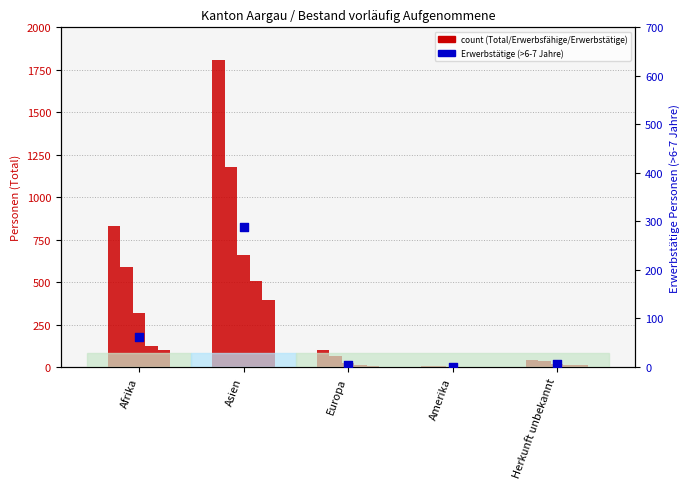

At how many categories does at least one series exceed 958?

1